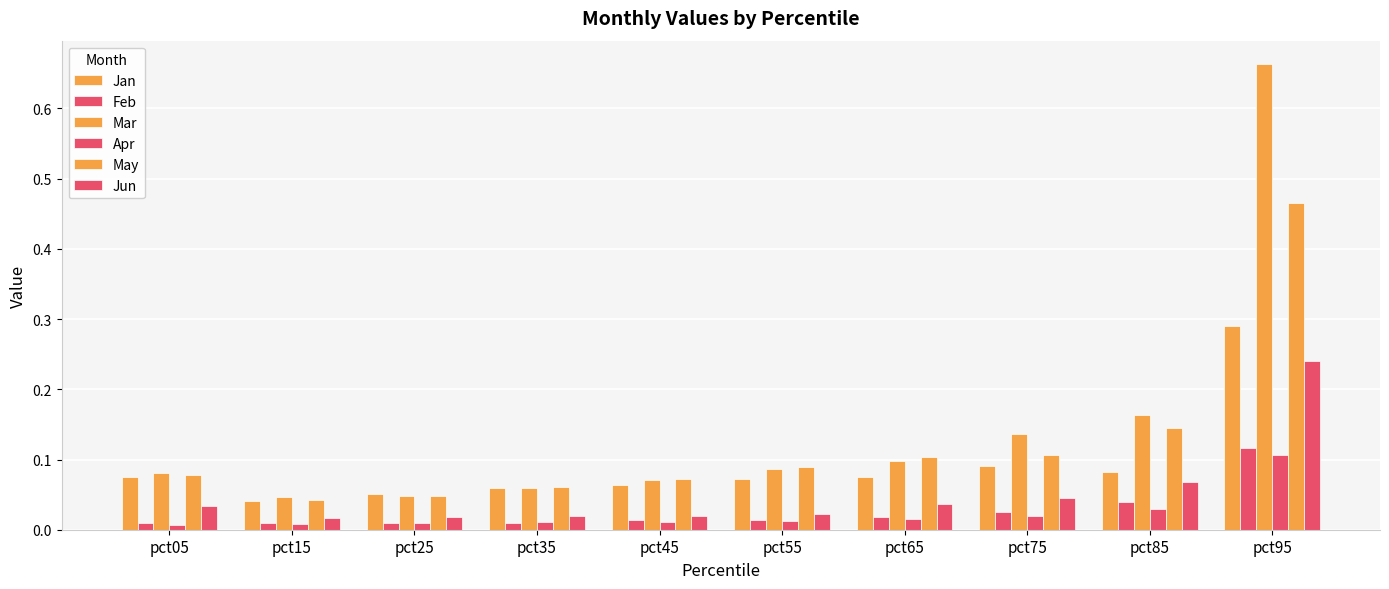

List the series in order of their peak value, highest first.

Mar, May, Jan, Jun, Feb, Apr